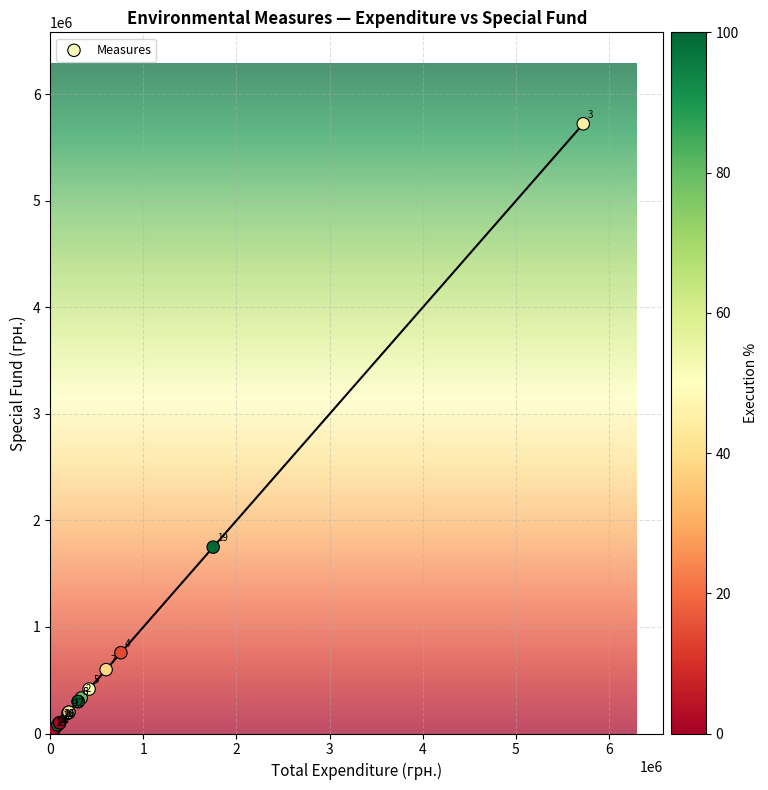

What Y value in the scatter plot is closest to 2867402?

1750000.0